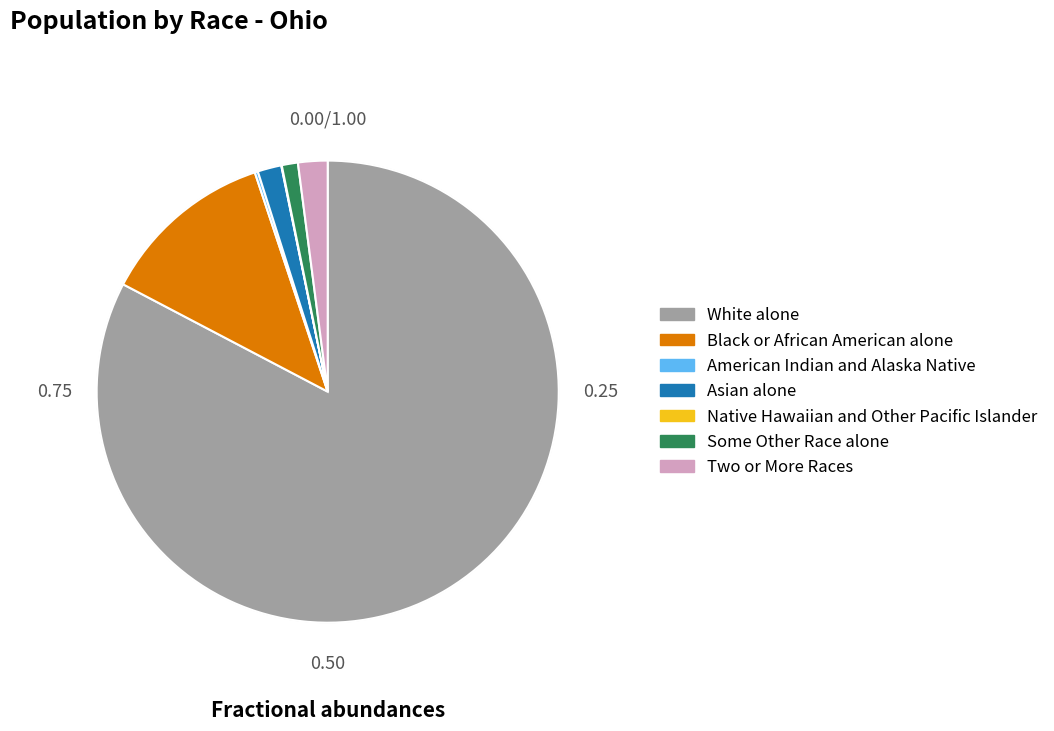

Is there any slice that represents more than half of the pie?

Yes